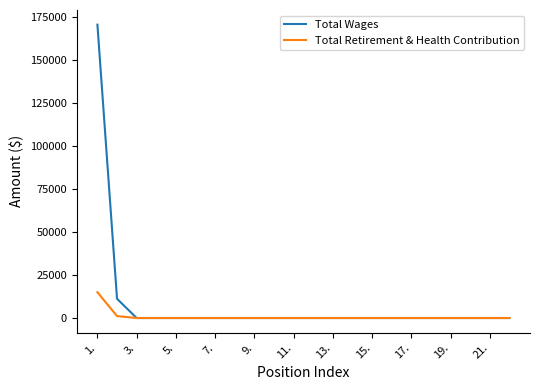

Which series has the largest total across all categories?

Total Wages